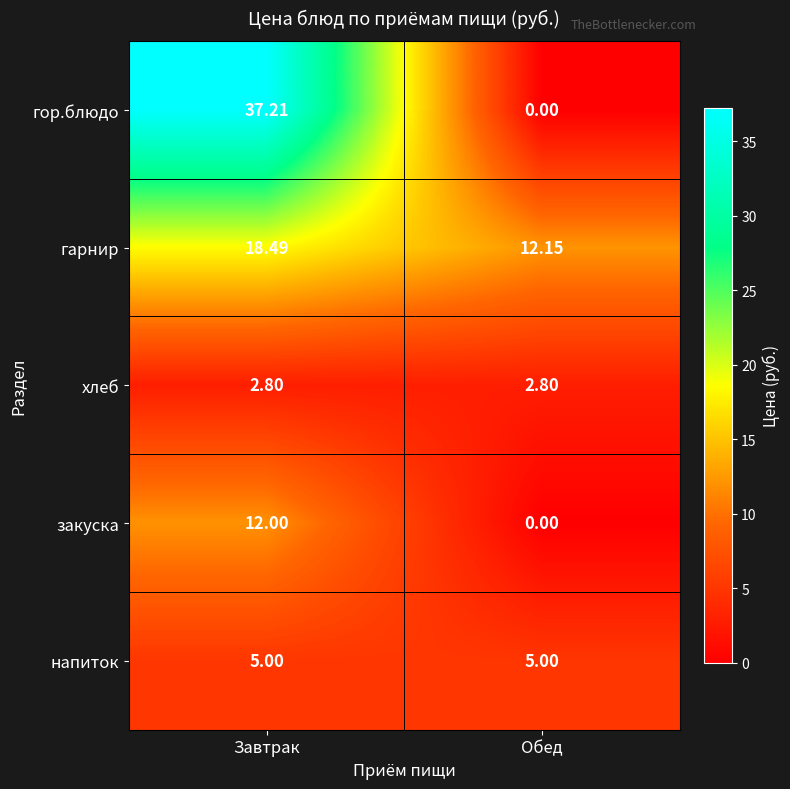

Count the number of data series in this chart.

5